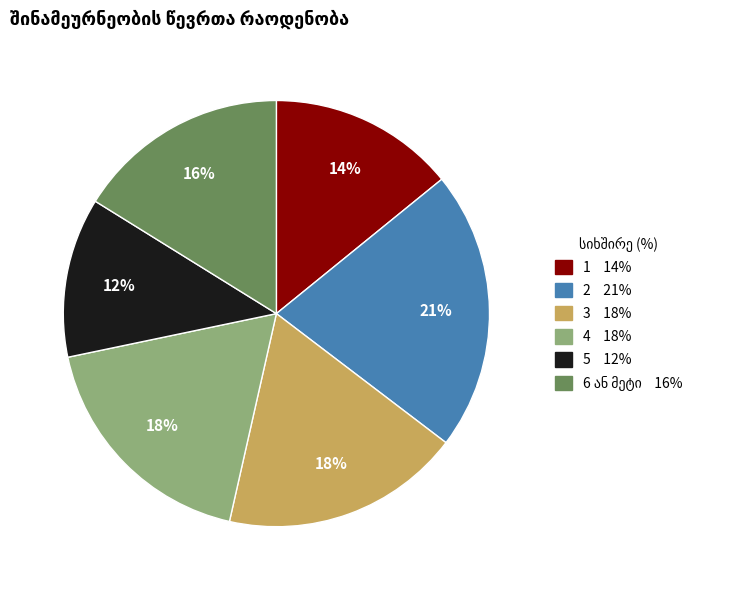

To the nearest percent, what is the difference between the 1 and 3 slice percentages?

4%